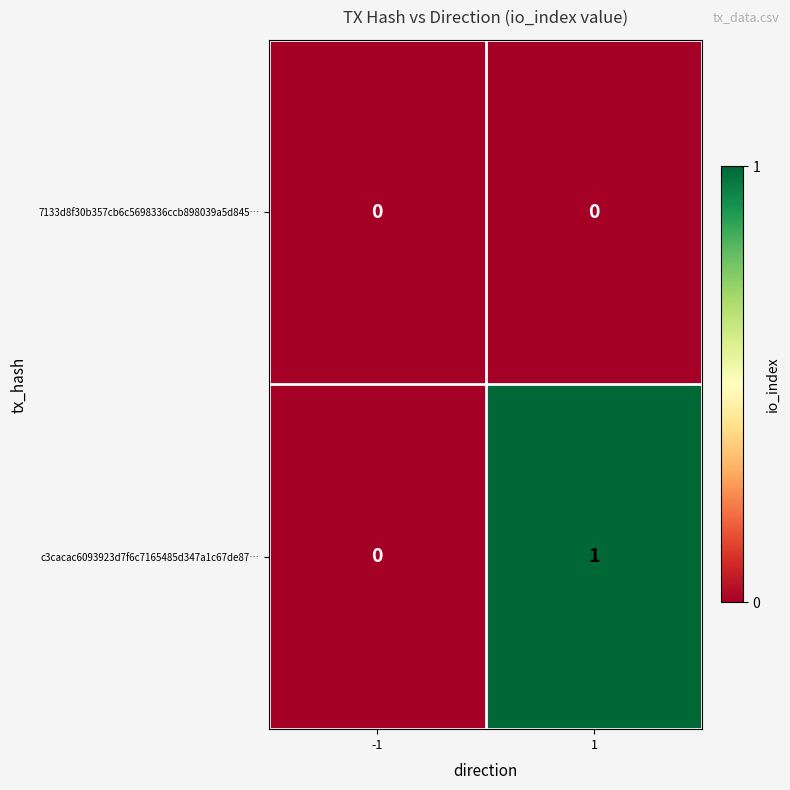

Which label corresponds to the largest value in the chart?

1